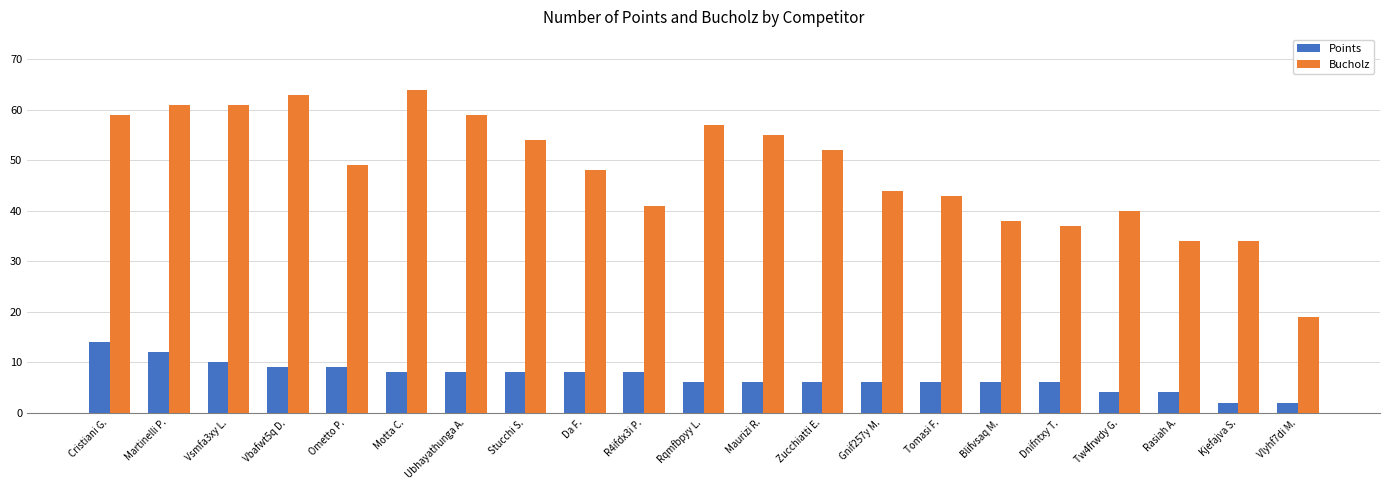

What is the total value across all series at Rqmfbpyy L.?

63